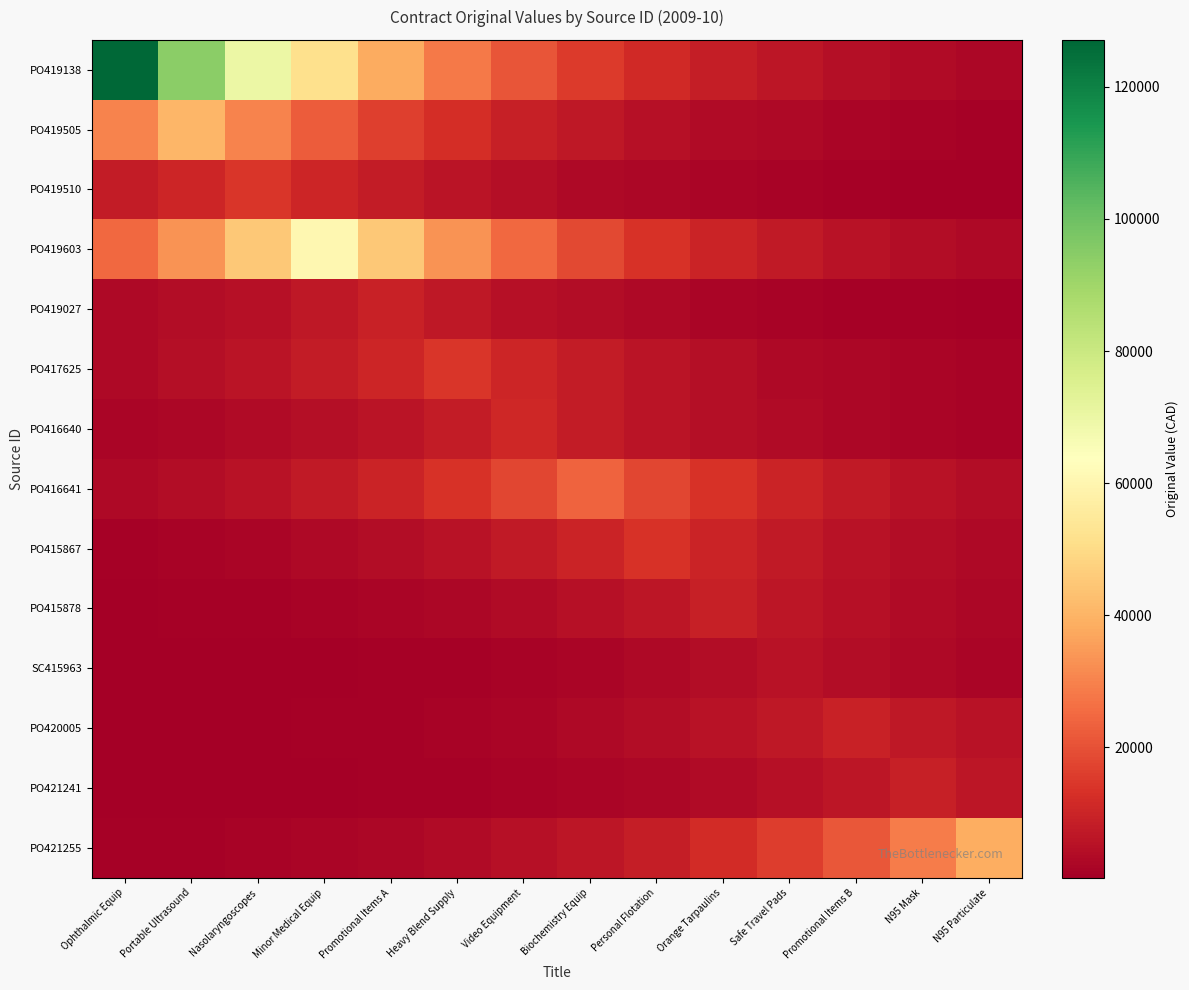

Which series has the widest spread of values?

PO419138